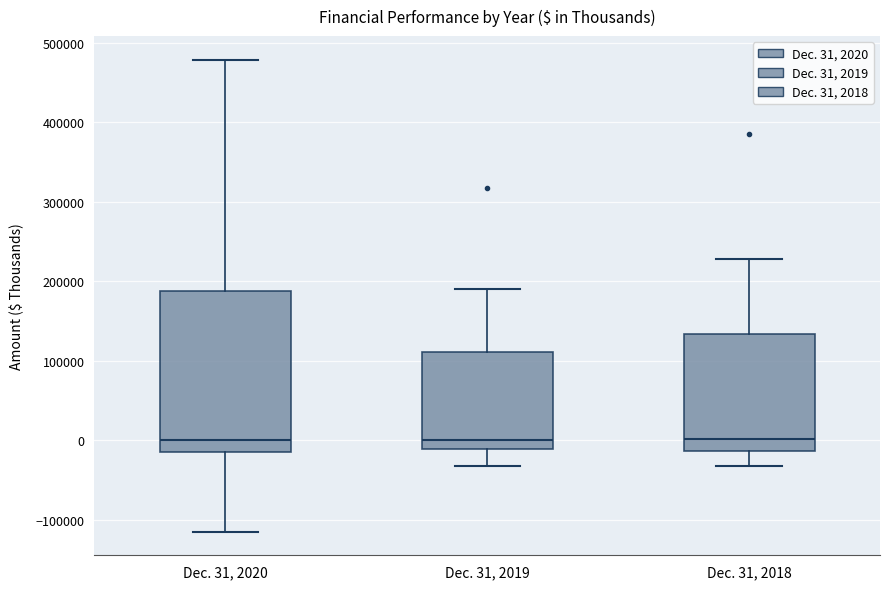

Comparing the boxes themselves (not the whiskers), which one is the tallest?

Dec. 31, 2020